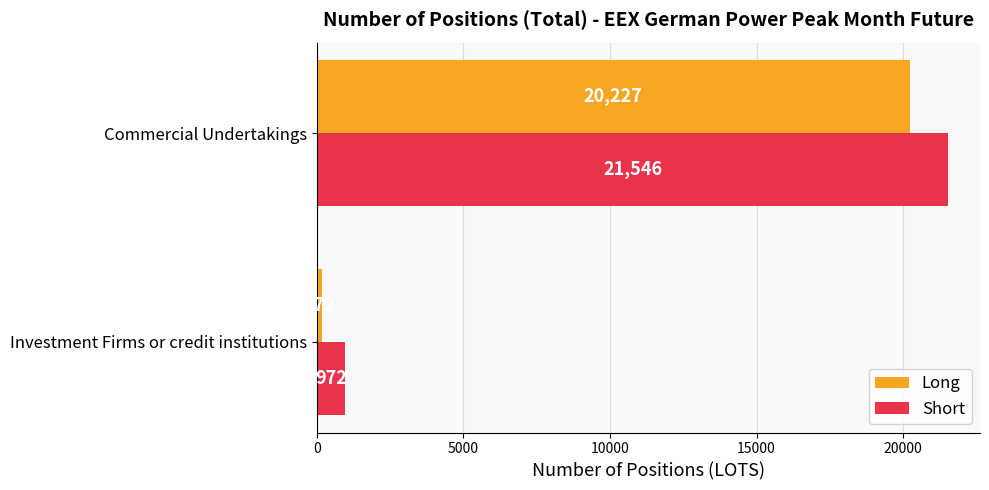

At which label is Long closest to 10199?

Investment Firms or credit institutions